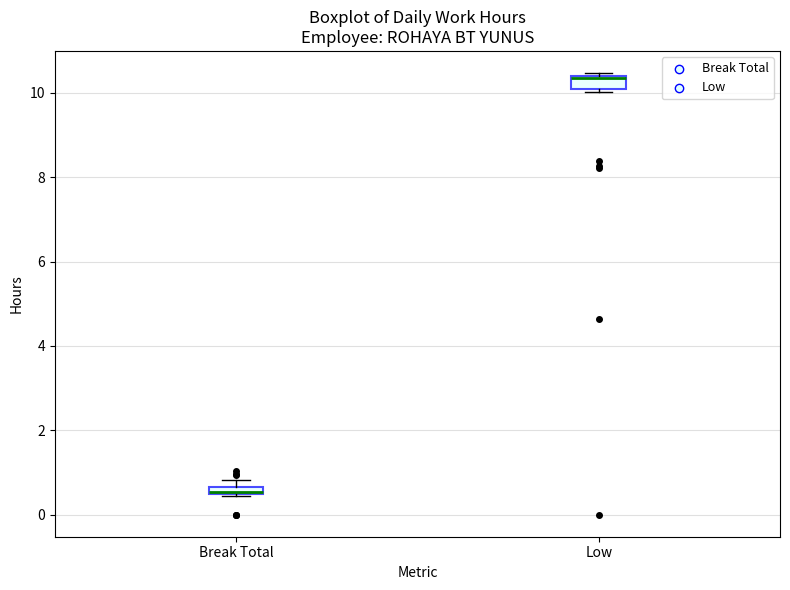

Where is the upper edge of the box for Break Total on the y-axis? The values are not printed on the chart, so give them approximately, as read against the axis.

0.6